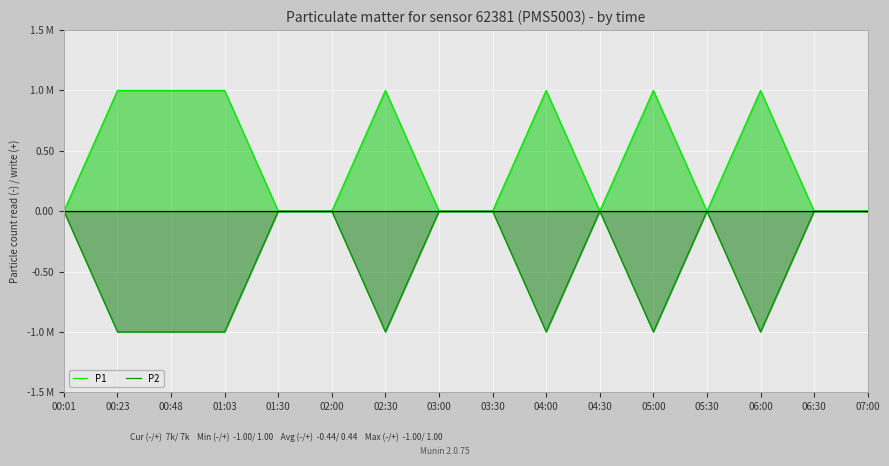

Rank the series at 00:01 from lowest to highest value.

P1, P2